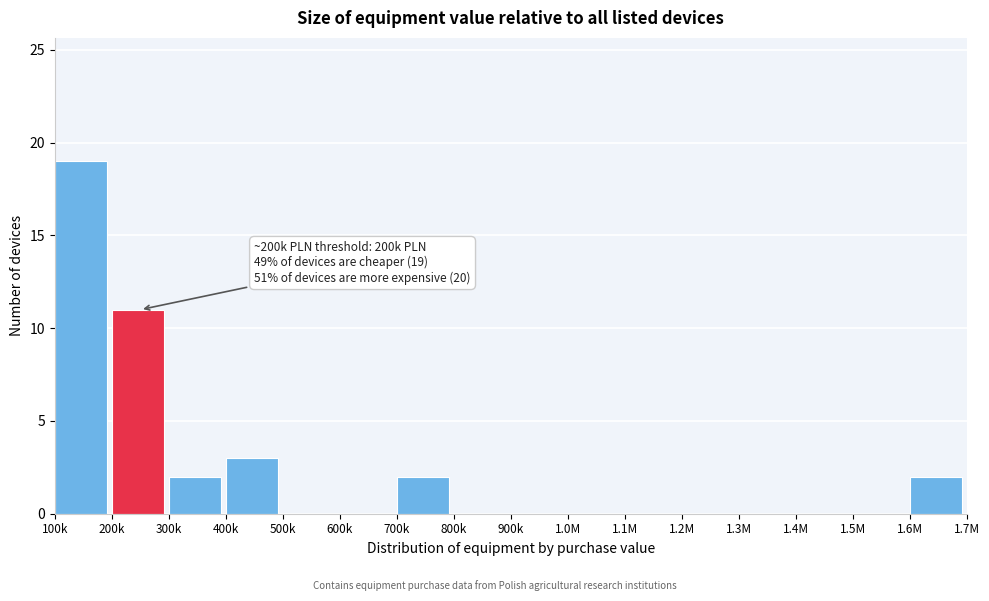

Reading left to right, transcribe all the data shown in this chart.

100k=19	200k=11	300k=2	400k=3	500k=0	600k=0	700k=2	800k=0	900k=0	1.0M=0	1.1M=0	1.2M=0	1.3M=0	1.4M=0	1.5M=0	1.6M=2